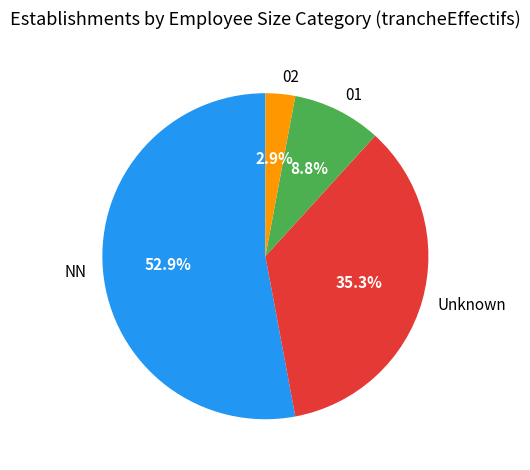

What is the ratio of the value at 02 to the value at 01?

0.3